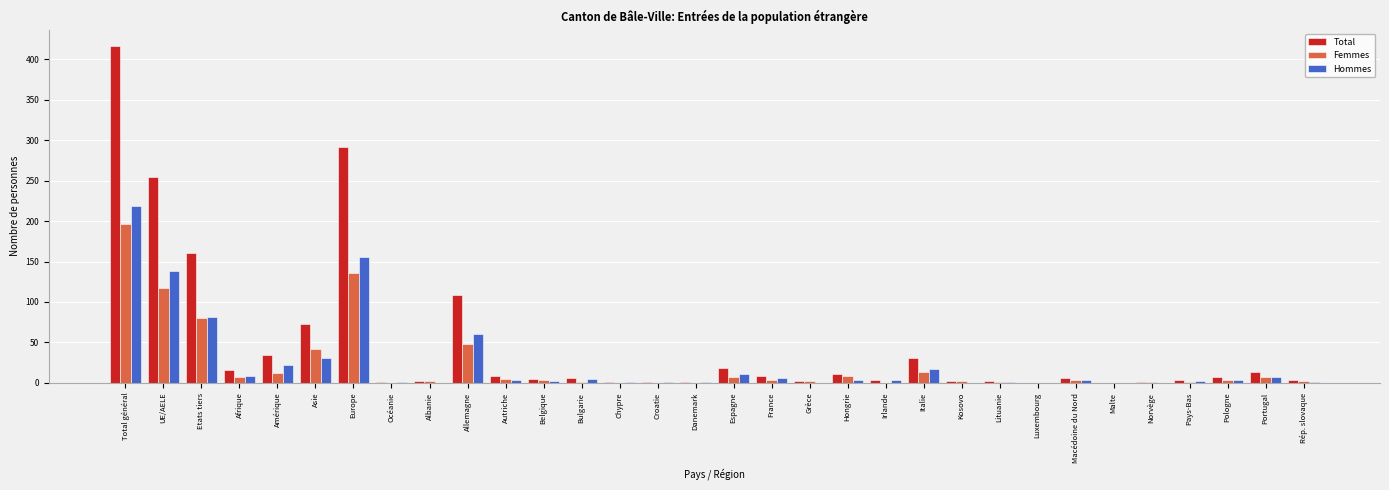

Which category has the highest value in the Total series?

Total général